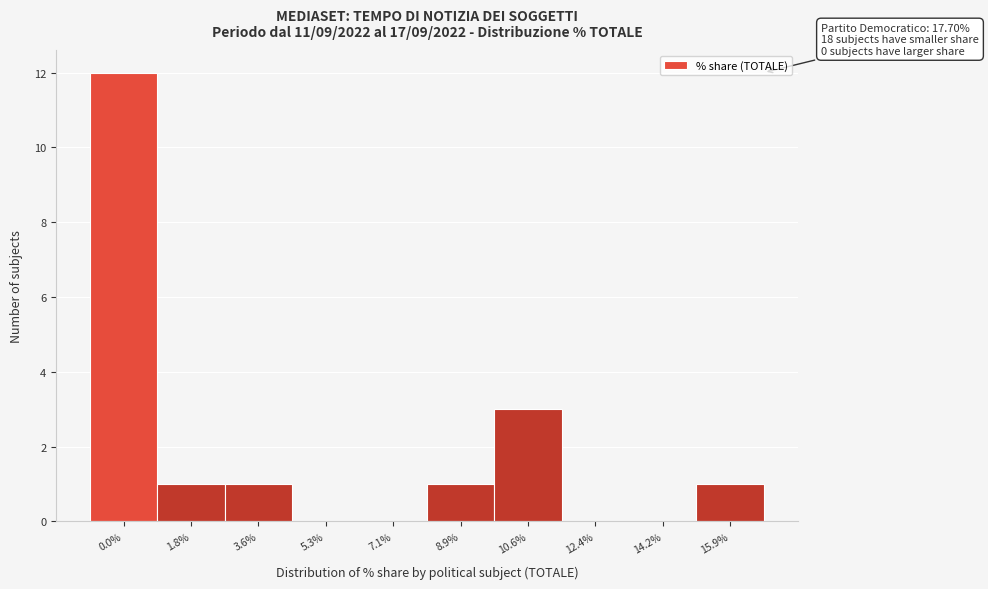

The chart shows a value of 2 at 8.9%. True or false?

False